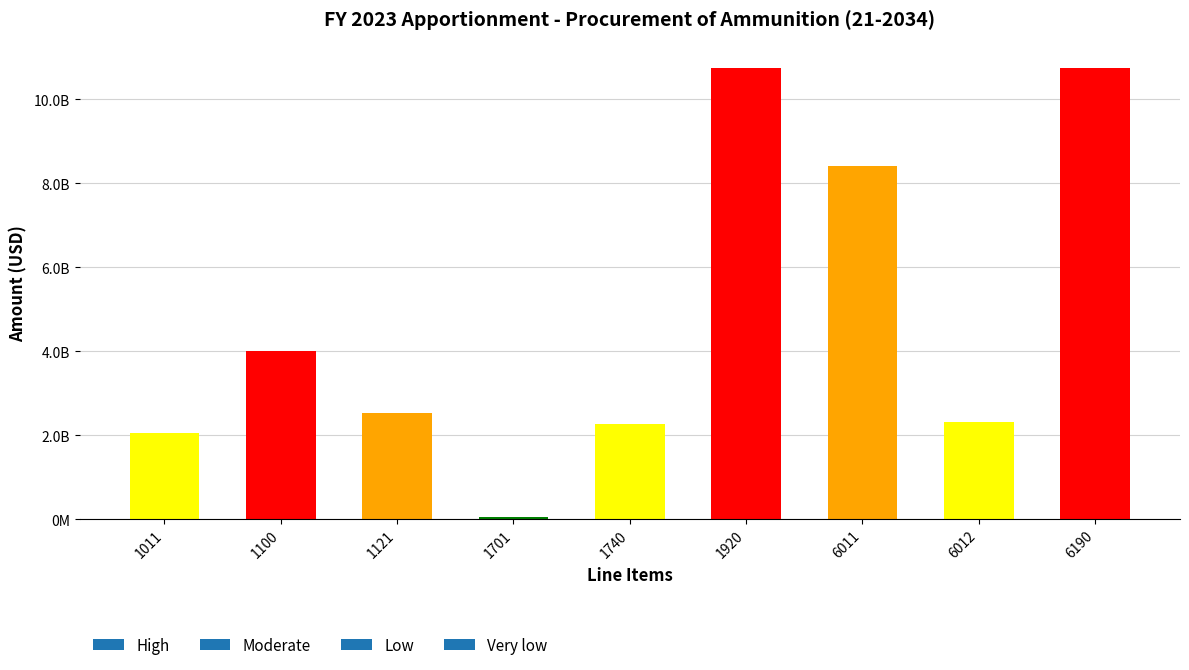

Does the chart contain any negative values?

No